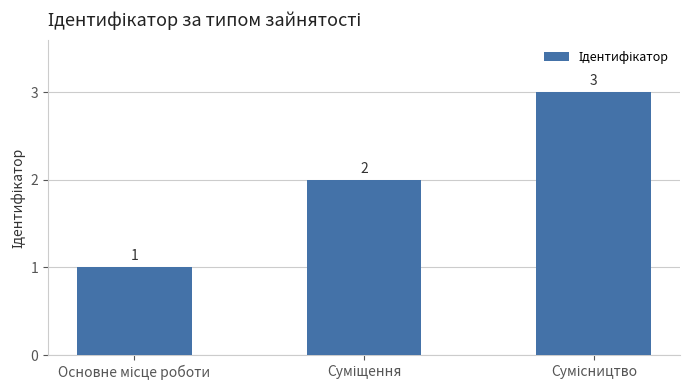

How many categories are shown in the chart?

3